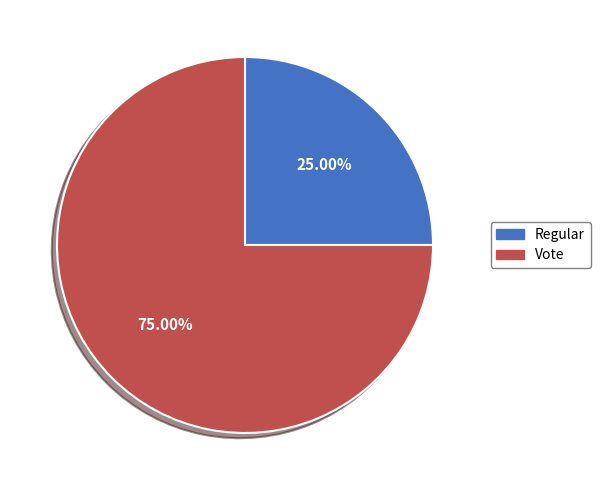

How many slices are in this pie chart?

2